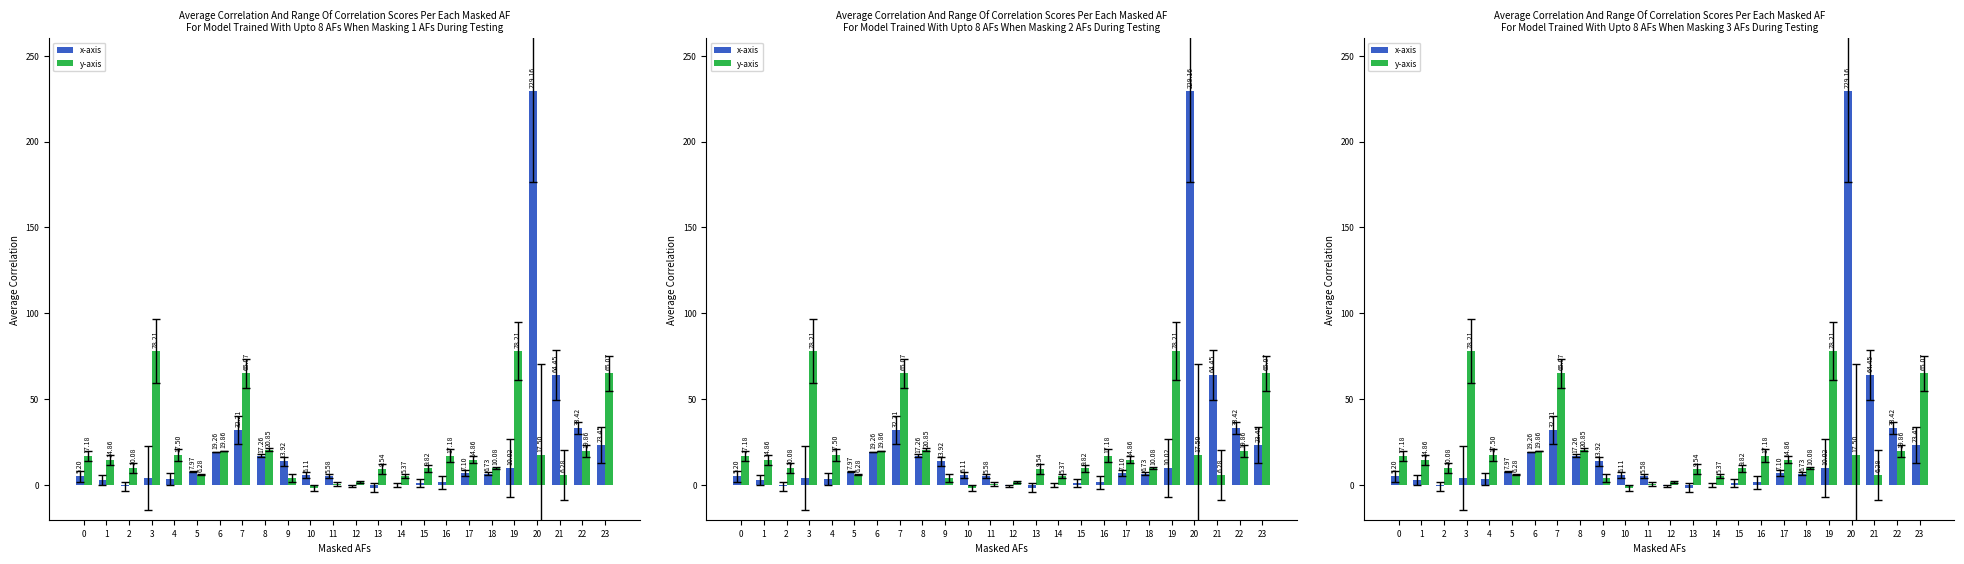

Reading left to right, what are all the values shown in this chart?

x-axis: 0=5.2	1=3.1	2=-0.5	3=4.3	4=3.6	5=8.0	6=19.3	7=32.2	8=17.3	9=13.9	10=6.1	11=5.6	12=-0.4	13=-1.3	14=0.4	15=1.4	16=1.8	17=7.1	18=6.7	19=10.0	20=229.2	21=64.5	22=33.4	23=23.4
y-axis: 0=17.2	1=14.9	2=10.1	3=78.2	4=17.5	5=6.3	6=19.9	7=65.1	8=20.9	9=4.2	10=-1.4	11=0.9	12=1.8	13=9.5	14=5.4	15=9.8	16=17.2	17=14.9	18=10.1	19=78.2	20=17.5	21=6.3	22=19.9	23=65.1